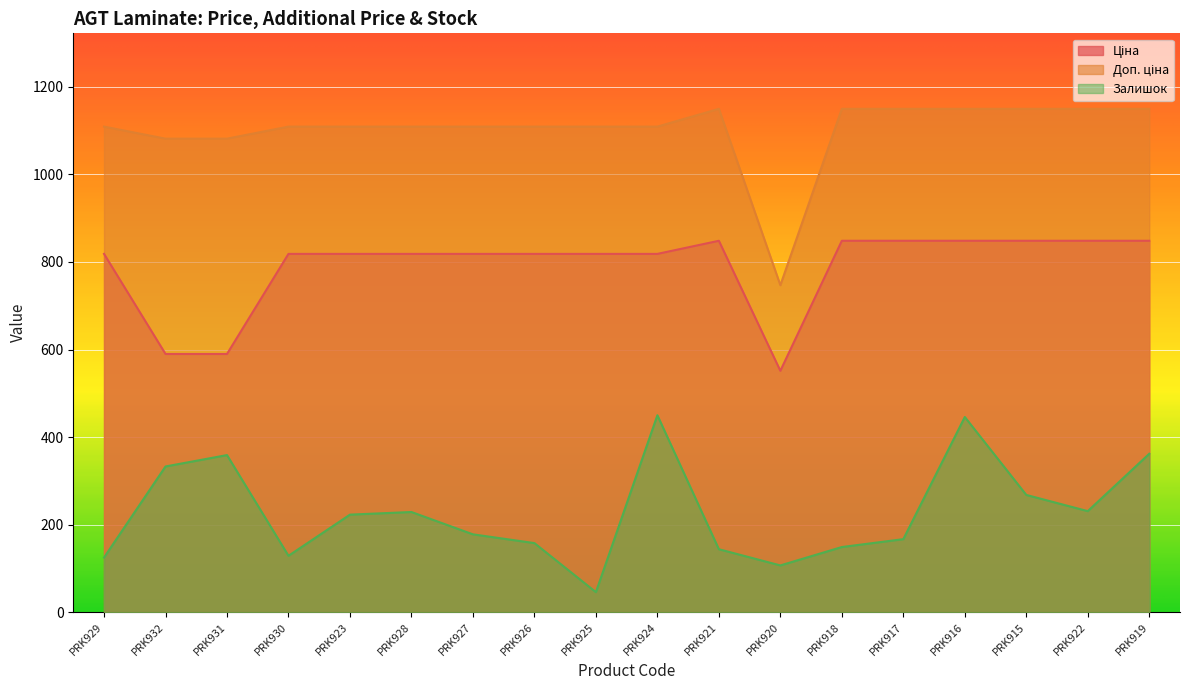

Between PRK918 and PRK932, which is larger?

PRK918